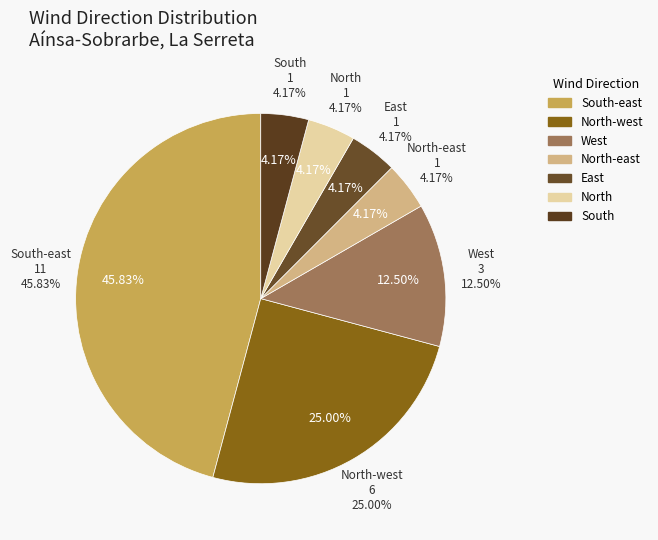

How many segments does this pie chart have?

7